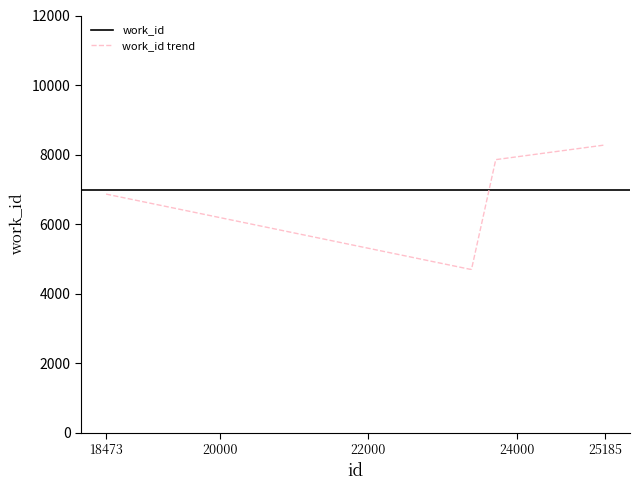

Where is work_id trend nearest to the value 6488?

18473